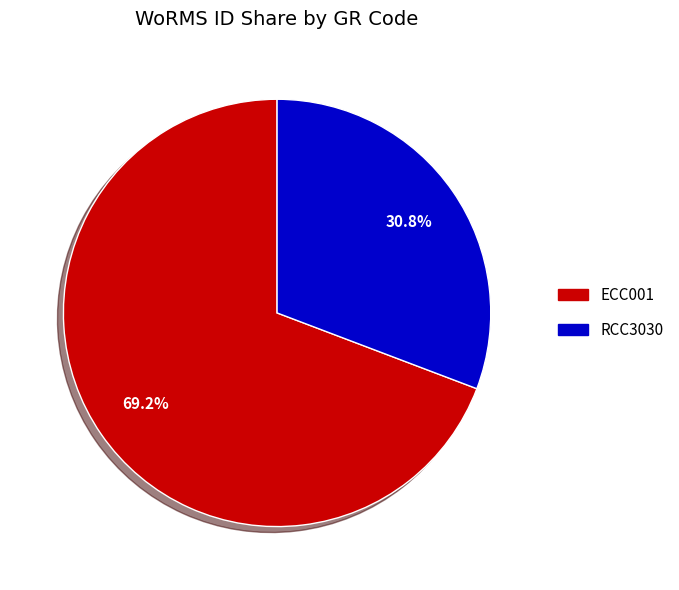

What percentage is NOT represented by RCC3030?

69.2%